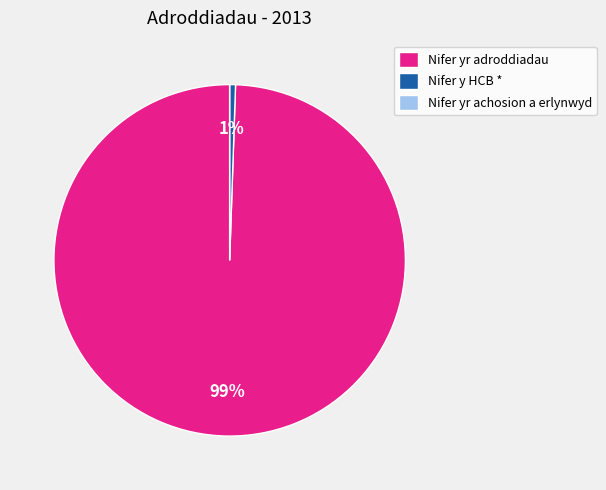

Which slice is the largest?

Nifer yr adroddiadau